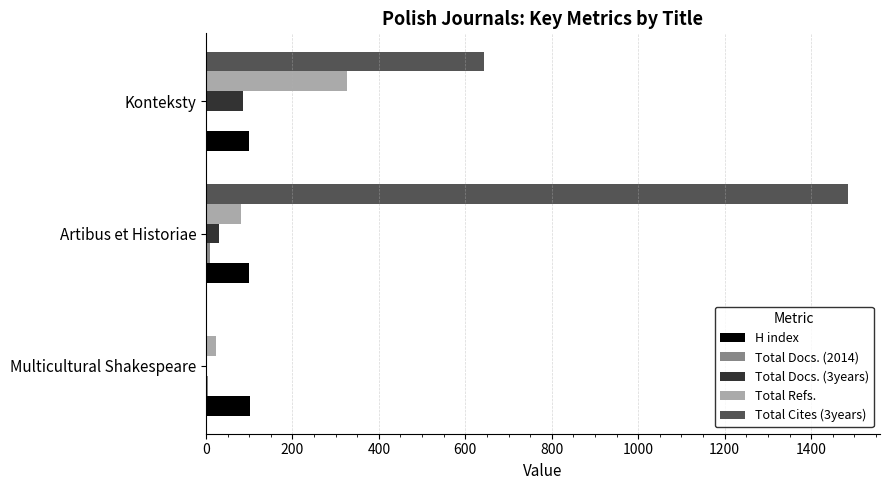

At which category is the sum across all series the highest?

Artibus et Historiae